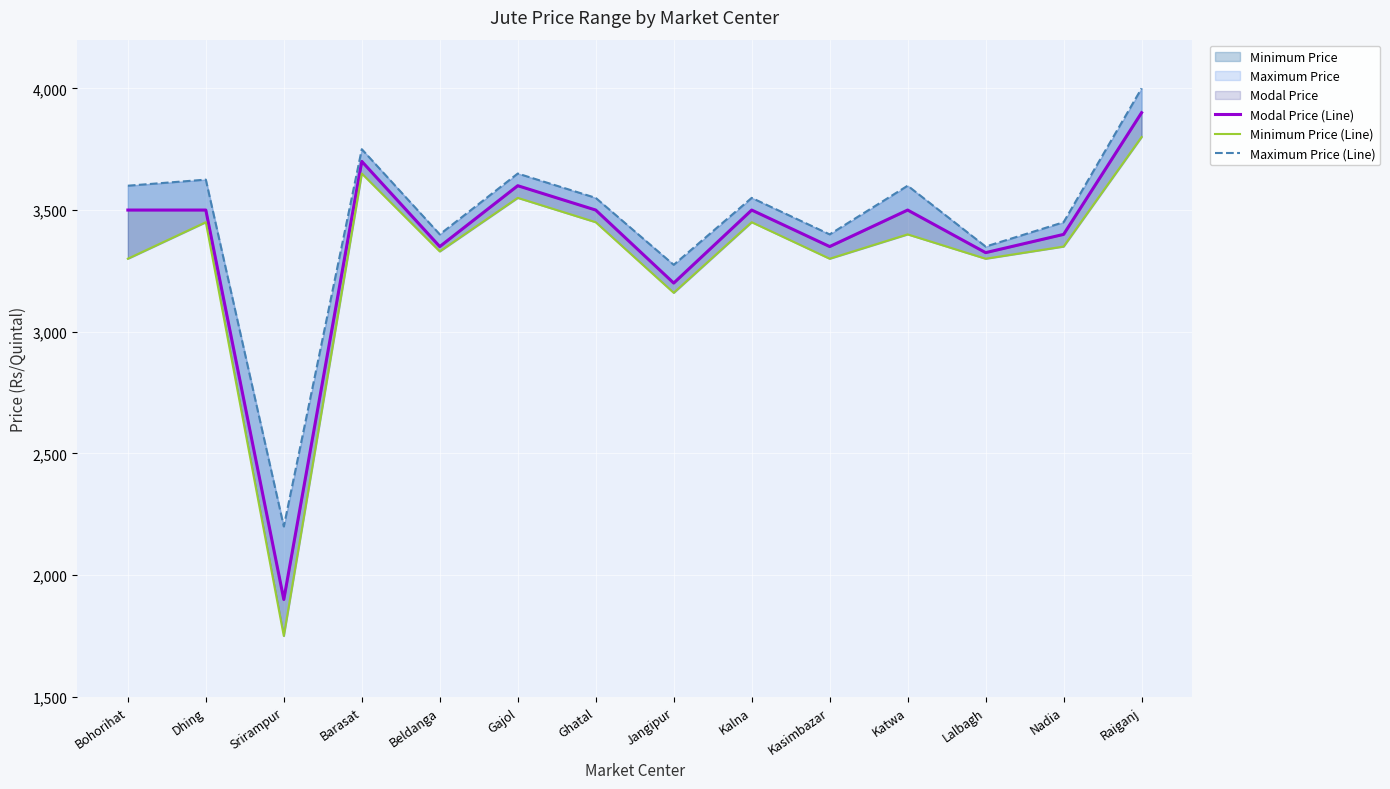

At Katwa, list the series in order from smallest to largest.

Minimum Price (Line), Modal Price (Line), Maximum Price (Line)